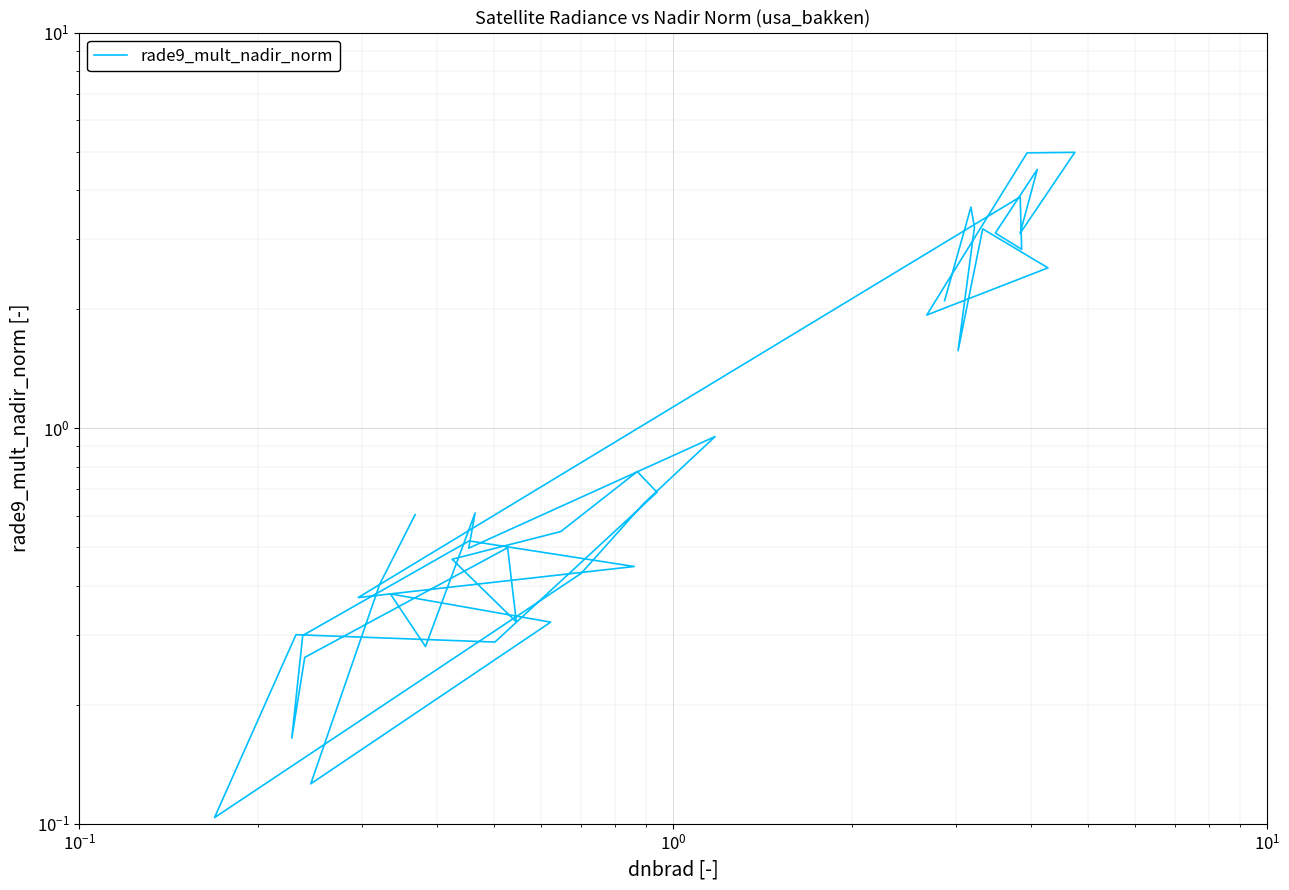

What is the minimum value shown in the chart?

0.1